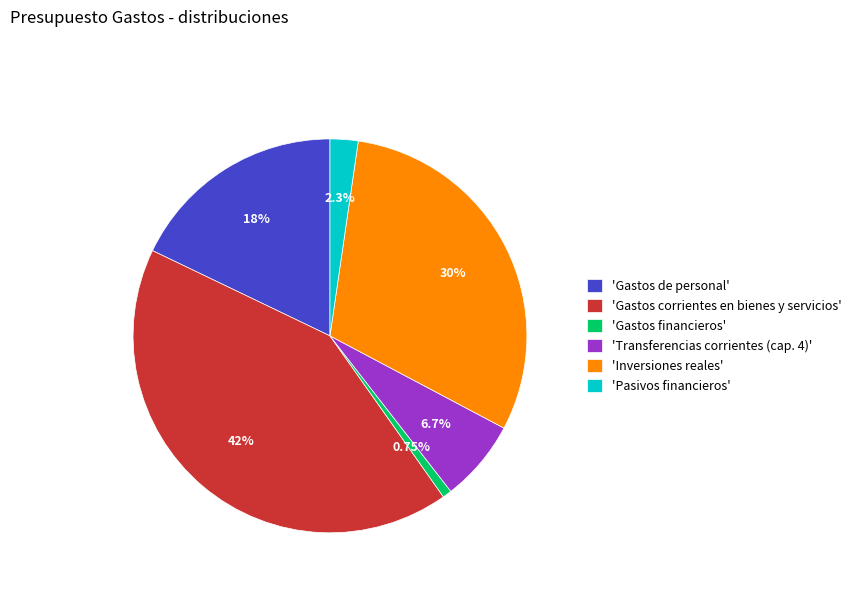

Rank the categories by value from highest to lowest.

'Gastos corrientes en bienes y servicios', 'Inversiones reales', 'Gastos de personal', 'Transferencias corrientes (cap. 4)', 'Pasivos financieros', 'Gastos financieros'